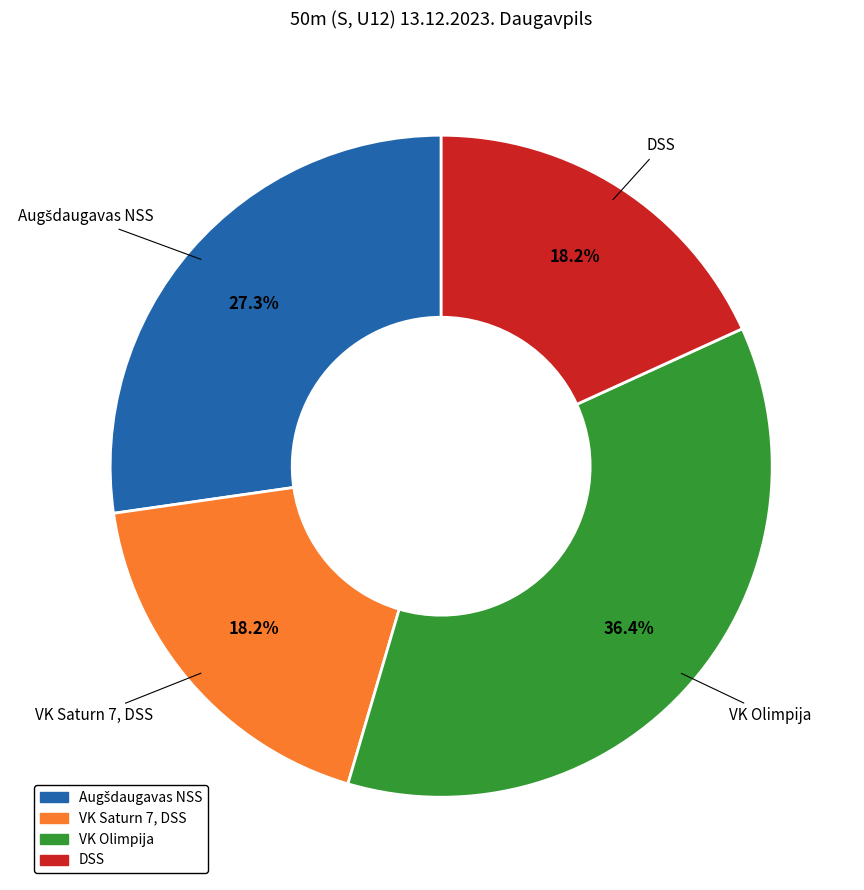

How many segments does this pie chart have?

4